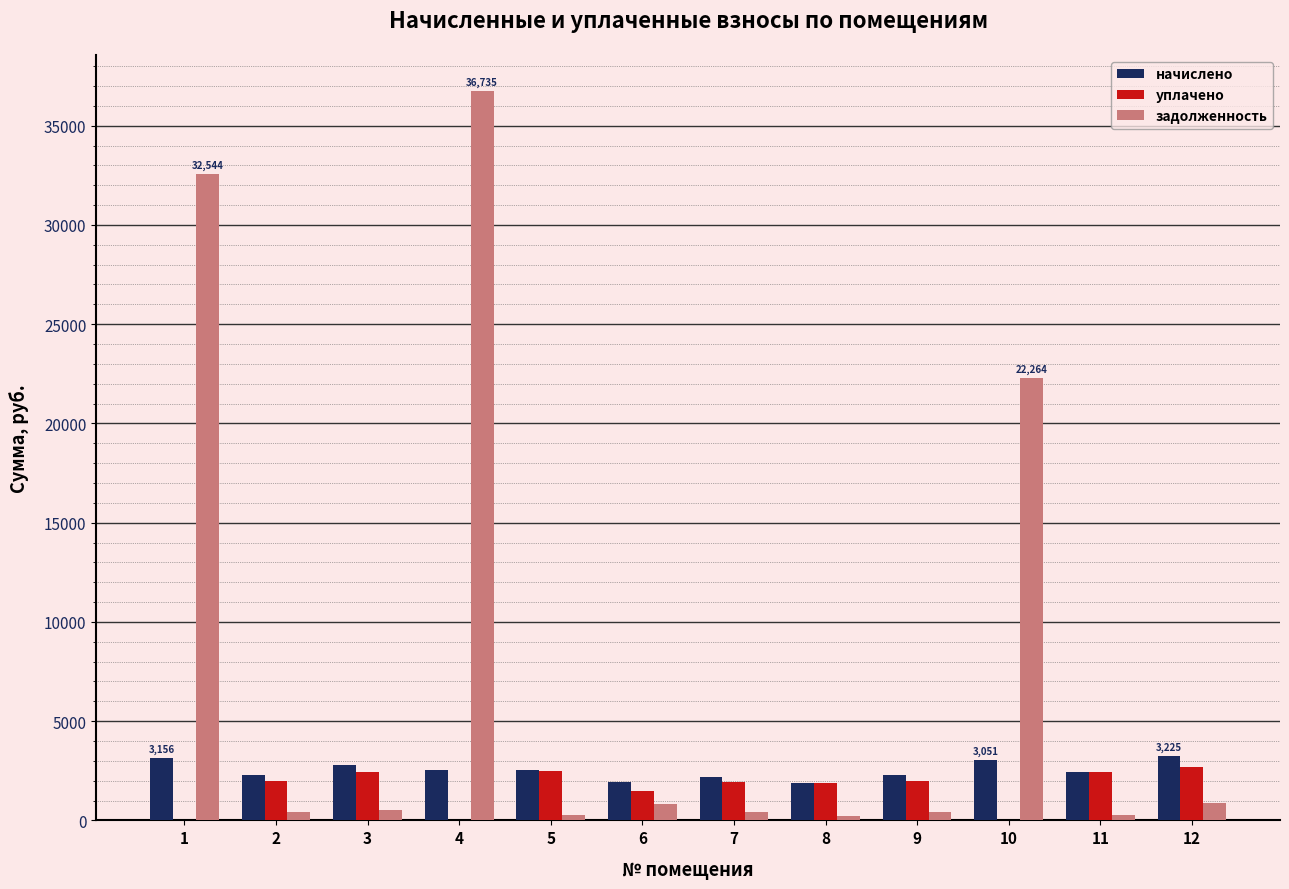

What is the total value across all series at 9?

4708.0